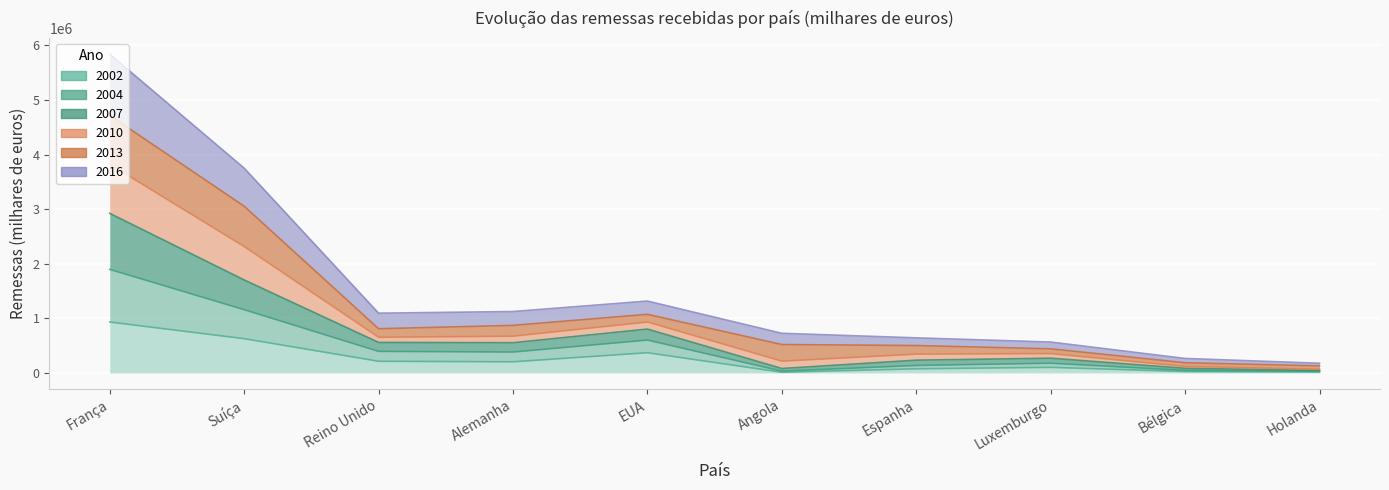

At which category does 2007 reach its first local valley?

Reino Unido